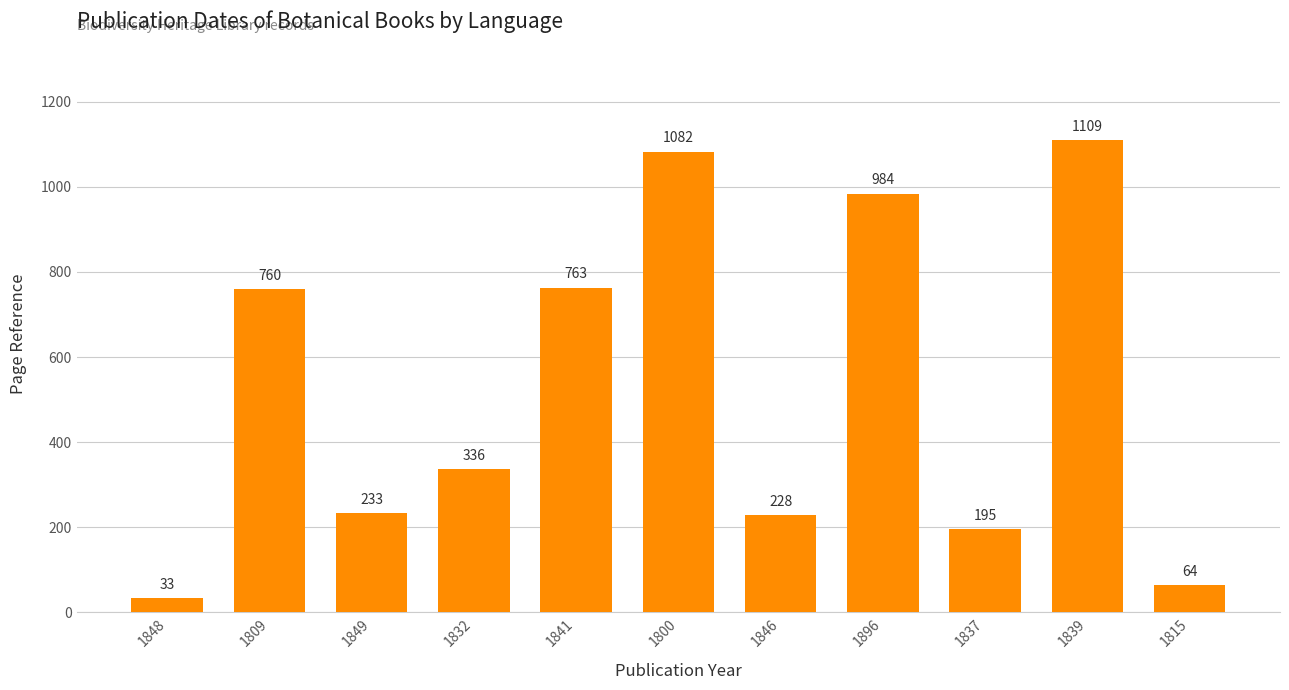

Which category has the lowest value across all series?

1848